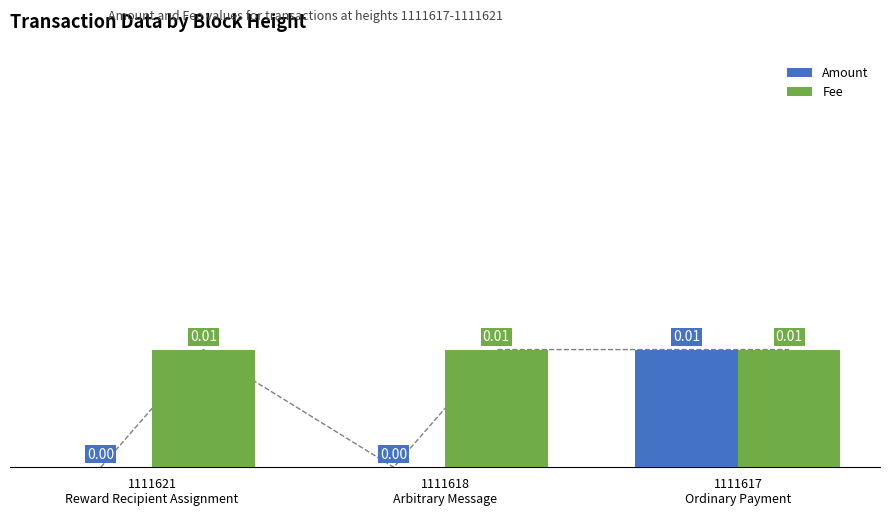

List the labels in order of Amount value, largest first.

1111617
Ordinary Payment, 1111621
Reward Recipient Assignment, 1111618
Arbitrary Message